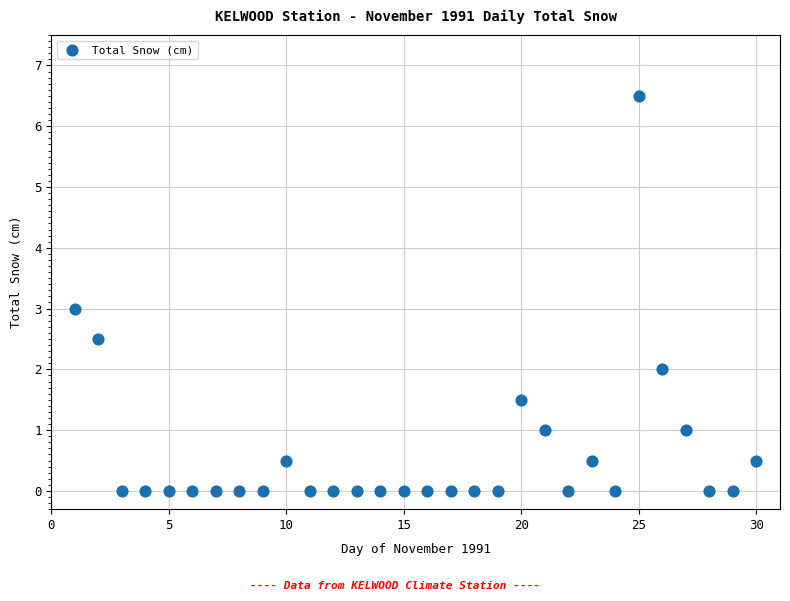

What is the range of Y values (max minus min)?

6.5